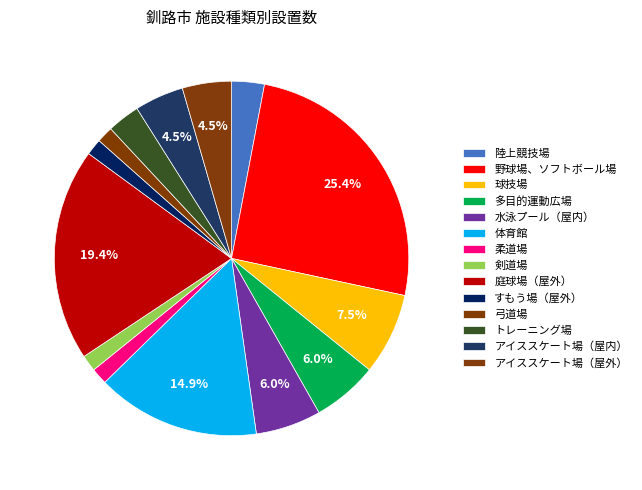

Count the number of slices in the pie.

14